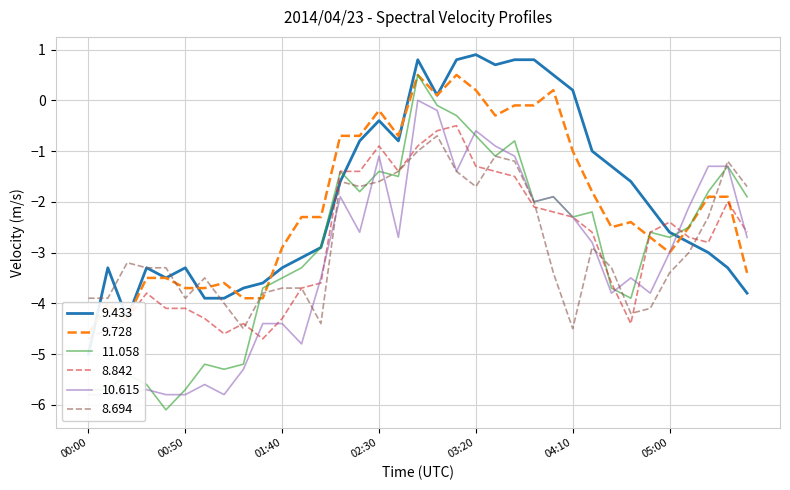

Which label corresponds to the smallest value in the chart?

00:40